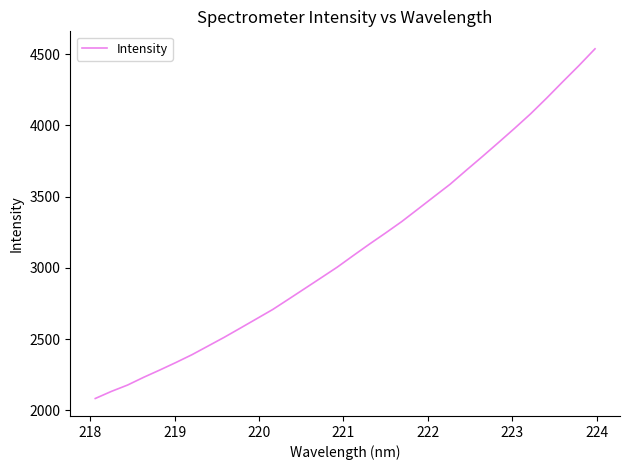

What is the difference between the maximum and minimum values?

2453.6